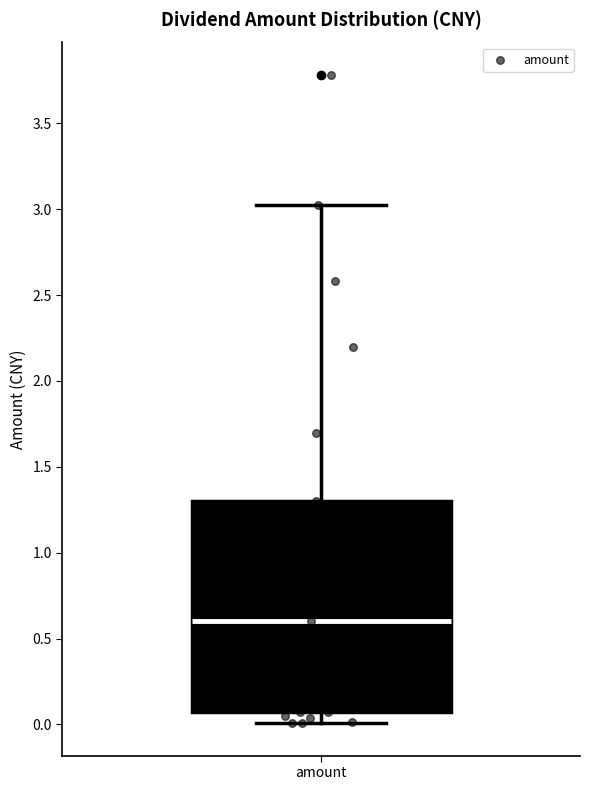

Where does the median line of the box for amount sit on the y-axis? The values are not printed on the chart, so give them approximately, as read against the axis.

0.60